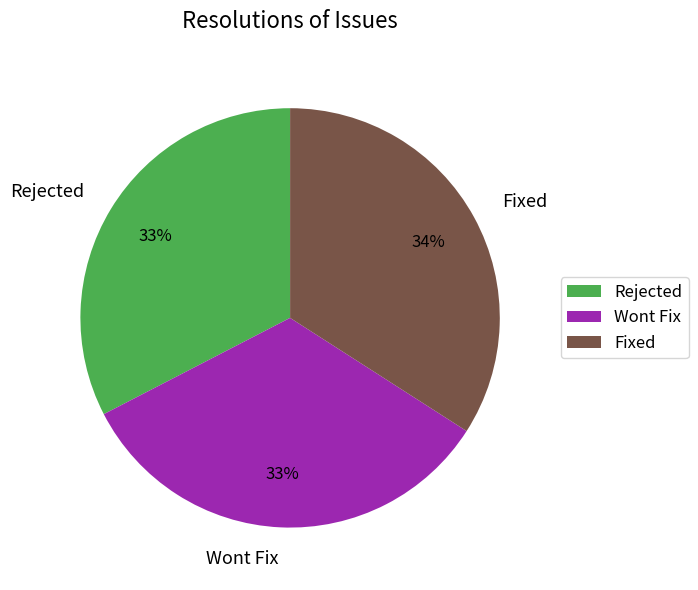

Is it true that Wont Fix is 33% of the pie?

True